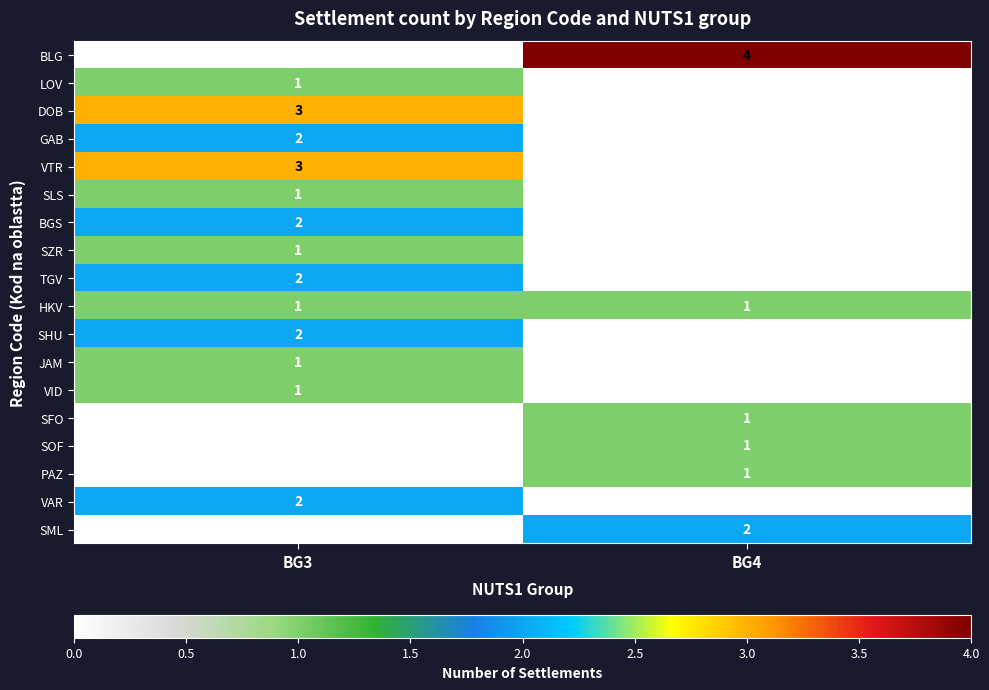

What is the sum of all BLG values?

4